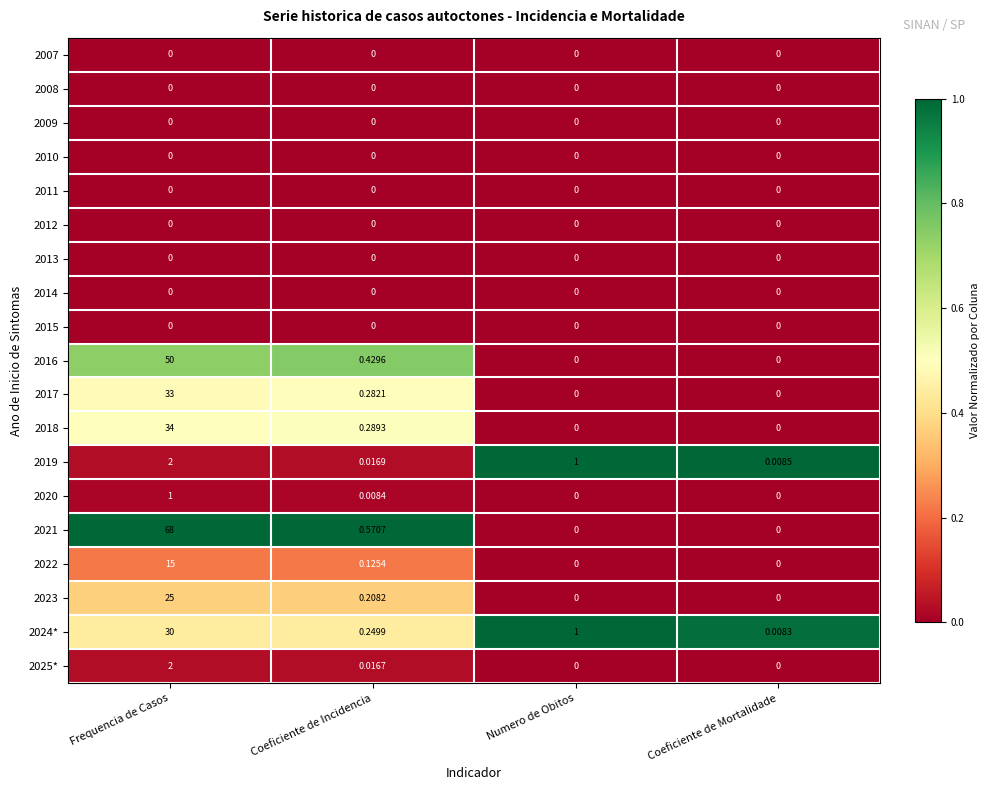

Which series has the largest total across all categories?

2021